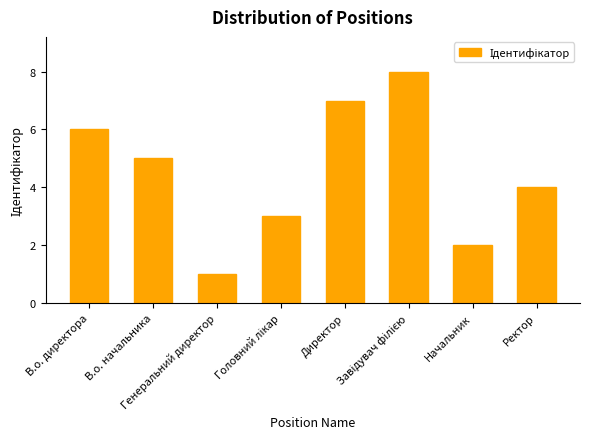

What is the difference between the maximum and minimum values?

7